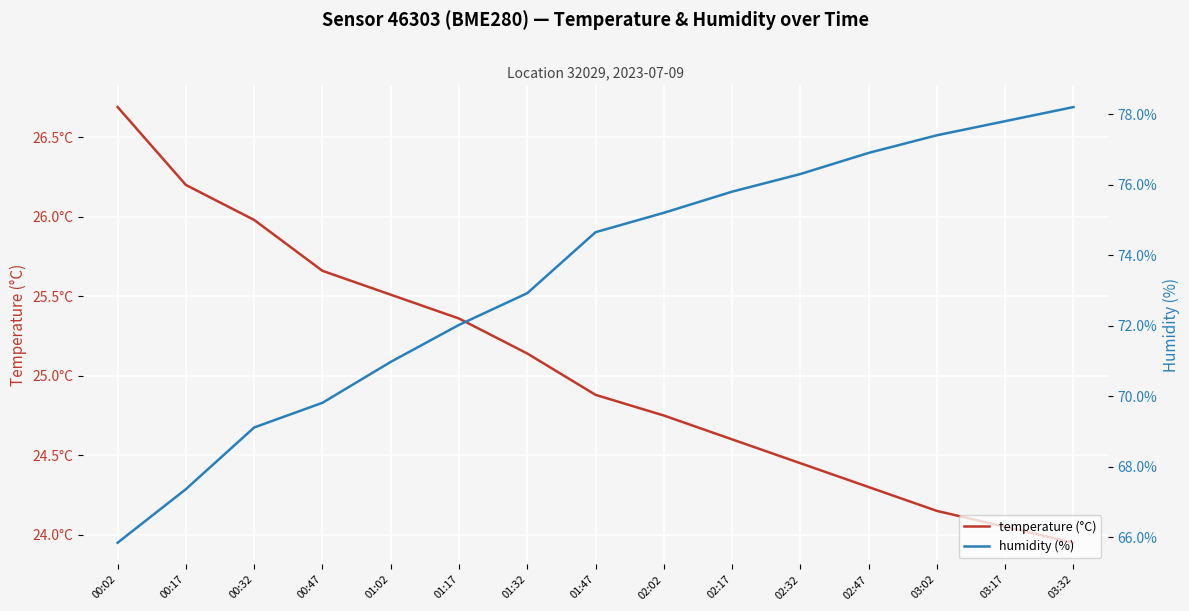

True or false: temperature (°C) has a value of 15.2 at 03:32.

False